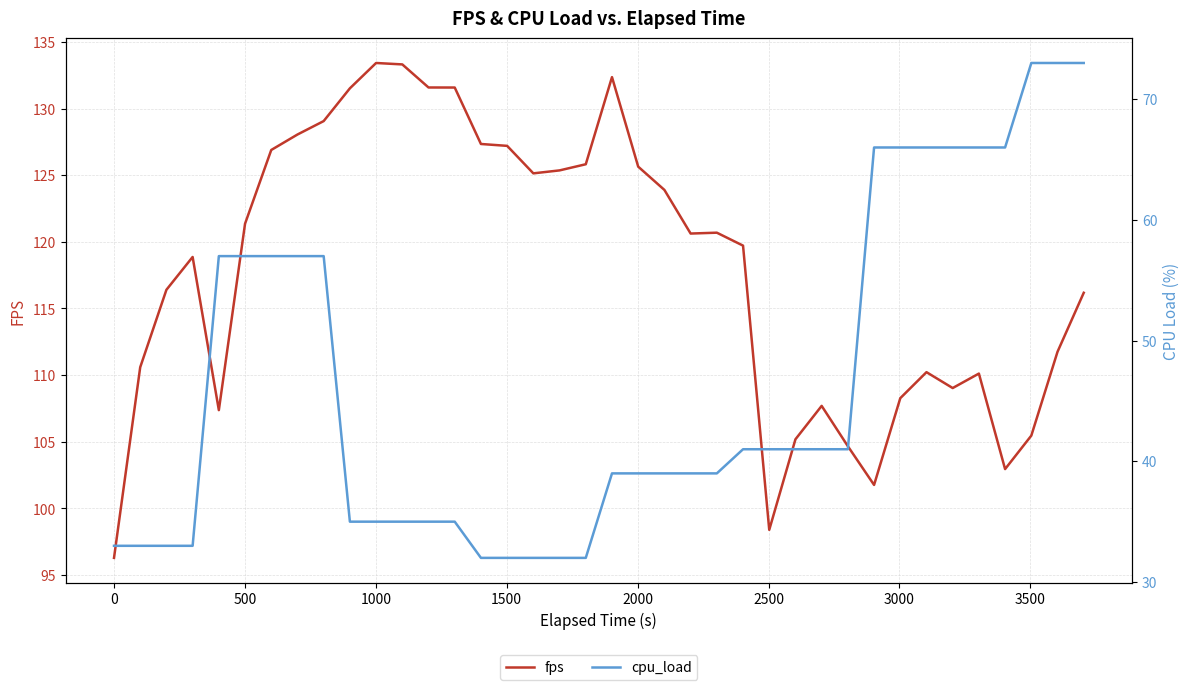

Rank the series by their maximum value, from highest to lowest.

fps, cpu_load